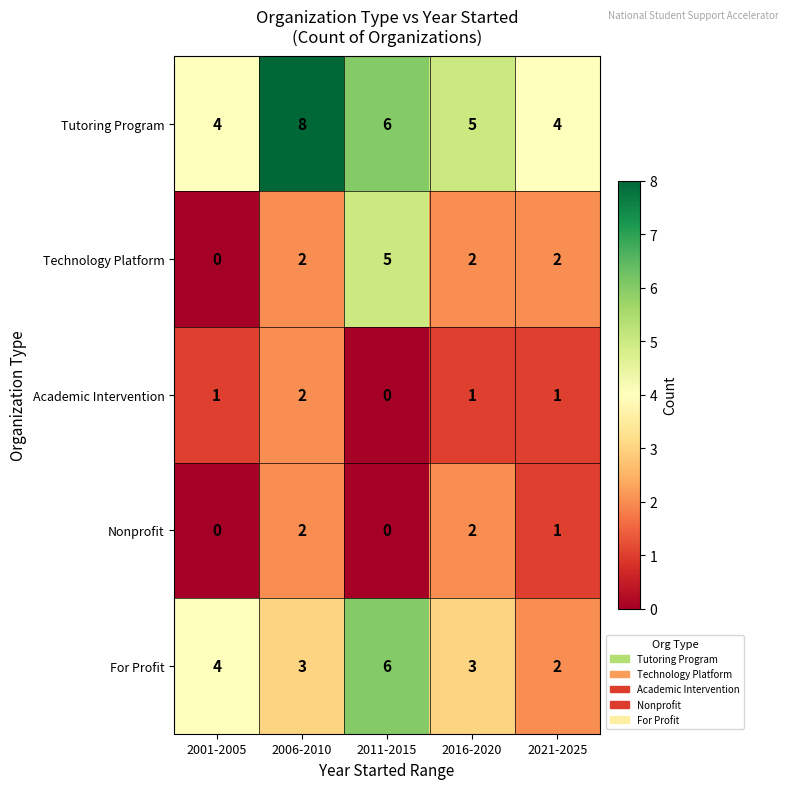

Is it true that Nonprofit equals 1 at 2001-2005?

False